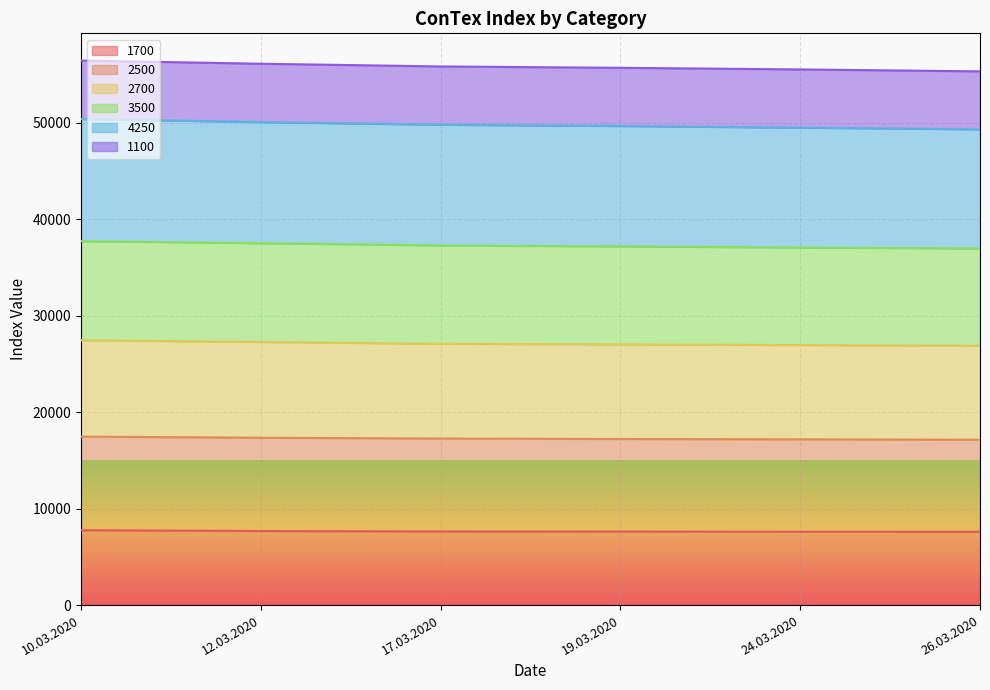

Is it true that 2700 equals 27464 at 10.03.2020?

True